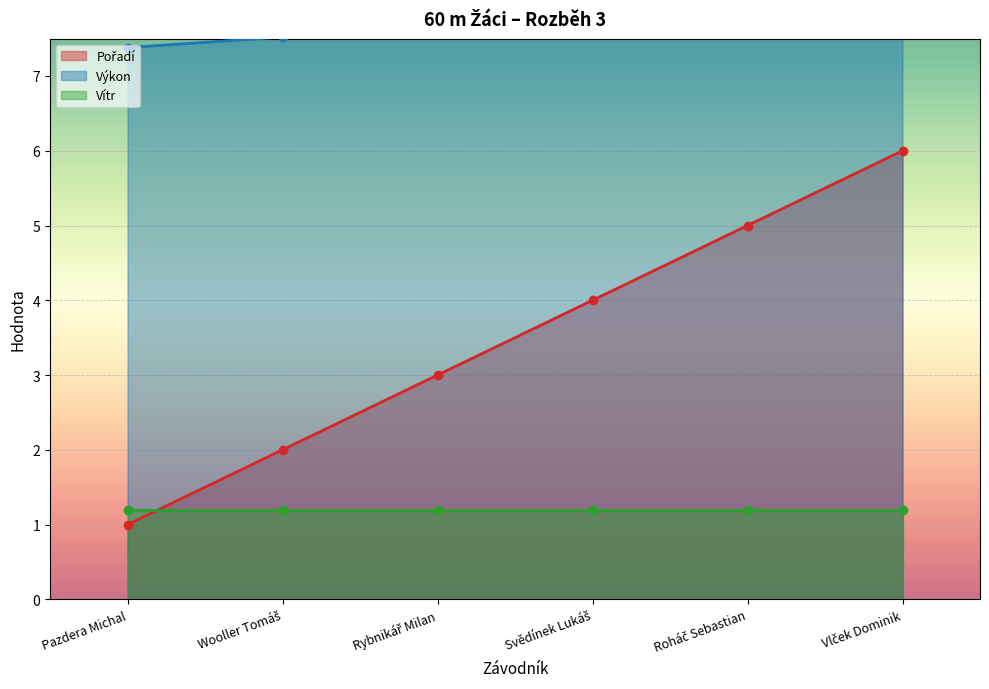

How many data points in Pořadí are less than 4?

3